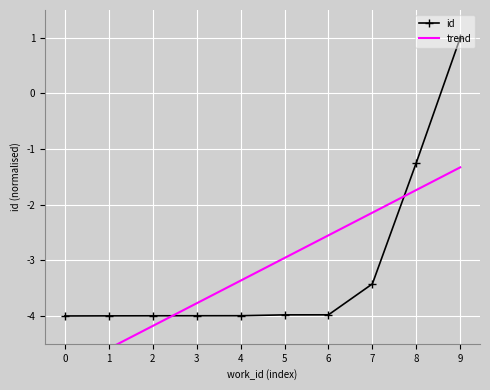

What is the difference between the highest and lowest values at 0?

1.0